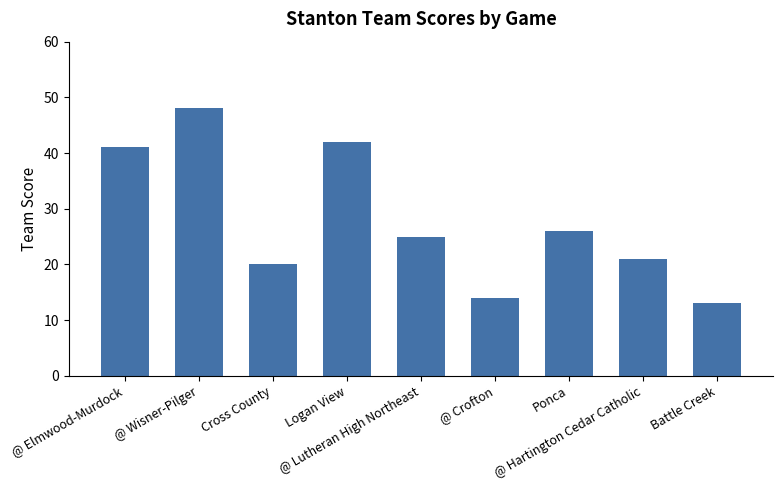

Reading left to right, what are all the values shown in this chart?

@ Elmwood-Murdock=41	@ Wisner-Pilger=48	Cross County=20	Logan View=42	@ Lutheran High Northeast=25	@ Crofton=14	Ponca=26	@ Hartington Cedar Catholic=21	Battle Creek=13